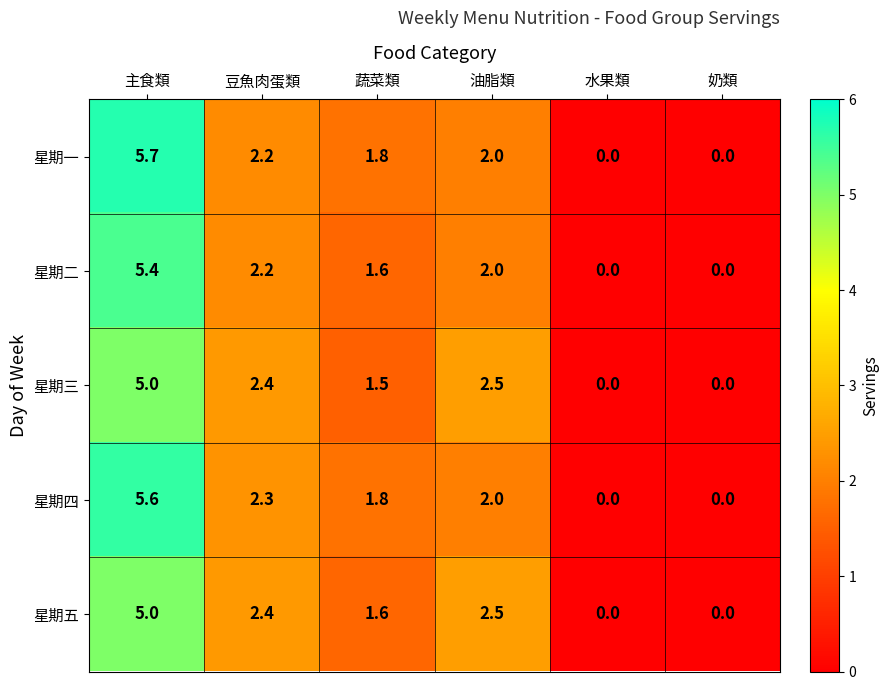

The value of 星期三 at 蔬菜類 is 1.5. True or false?

True